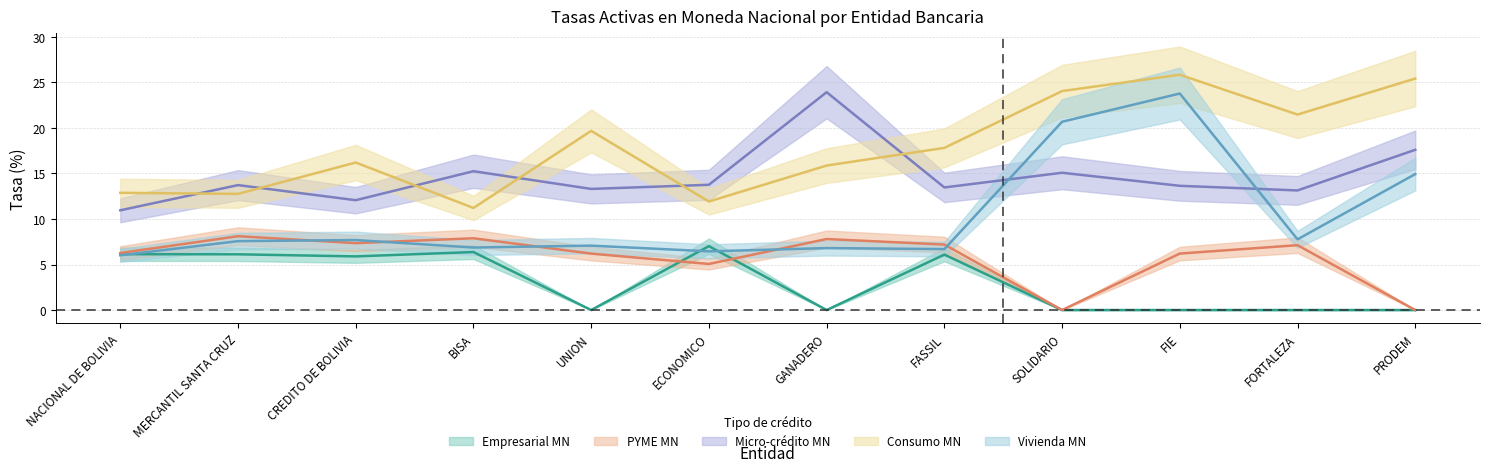

What is the maximum value for PYME MN?

8.1